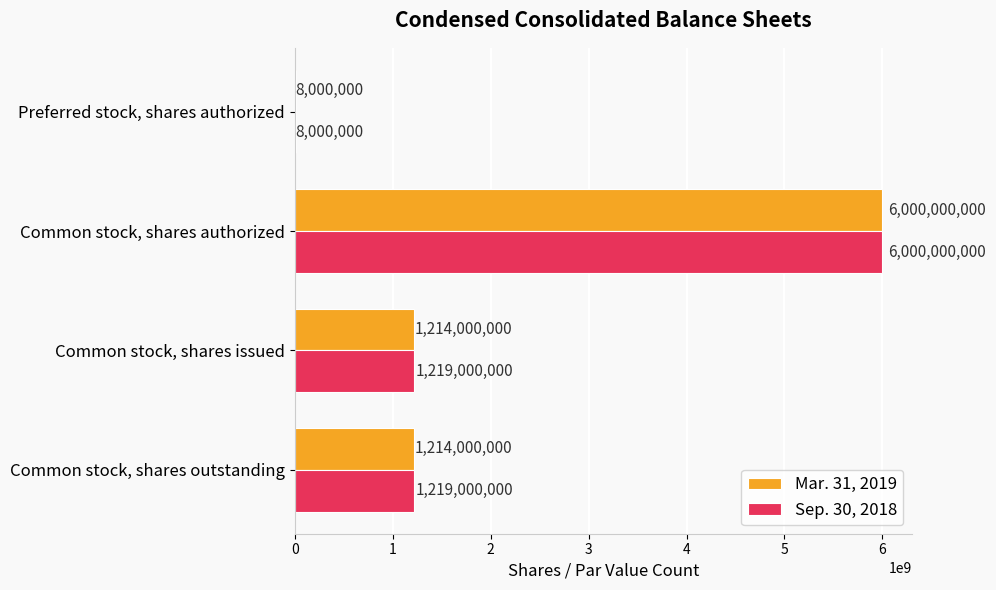

What is the sum of the Sep. 30, 2018 values at Common stock, shares issued and Common stock, shares authorized?

7219000000